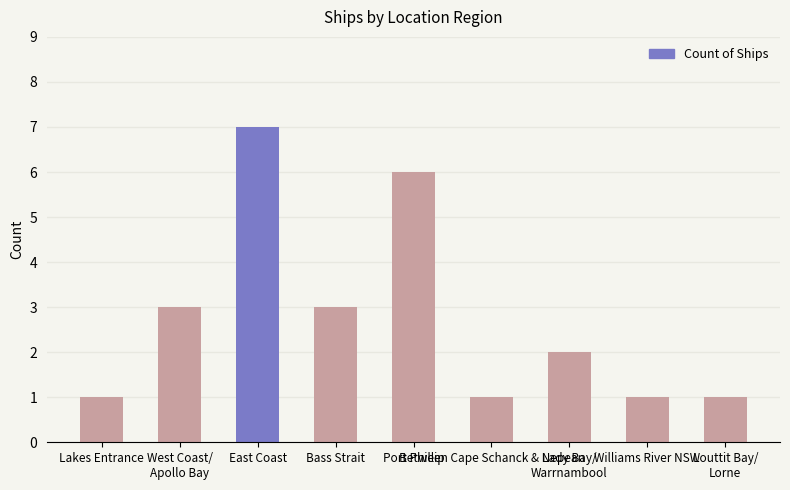

What is the average value?

3